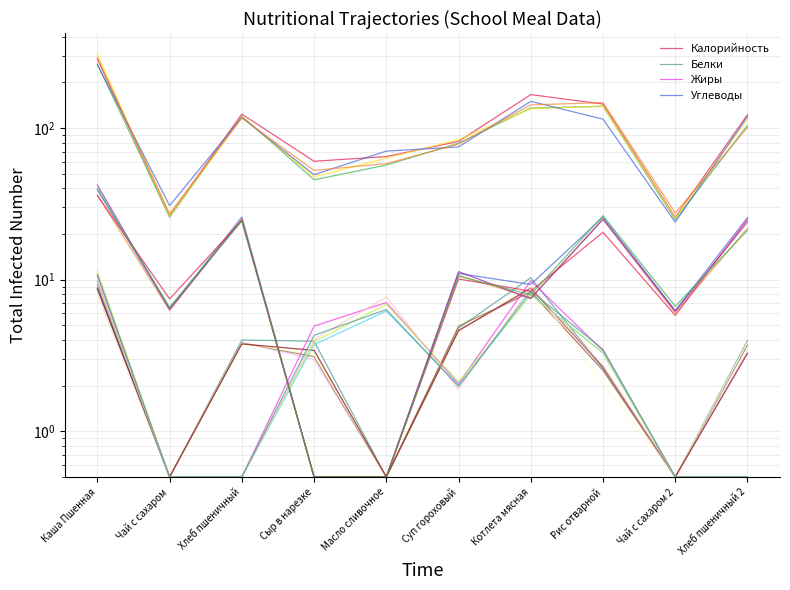

How many categories are shown in the chart?

10